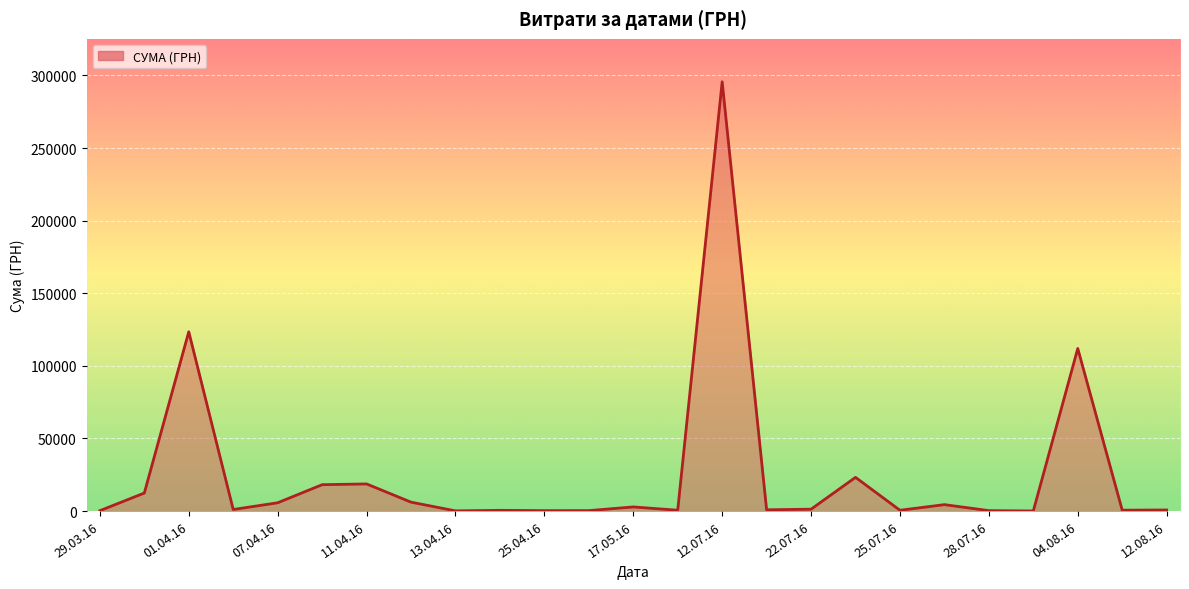

What is the sum of all values?

630977.9